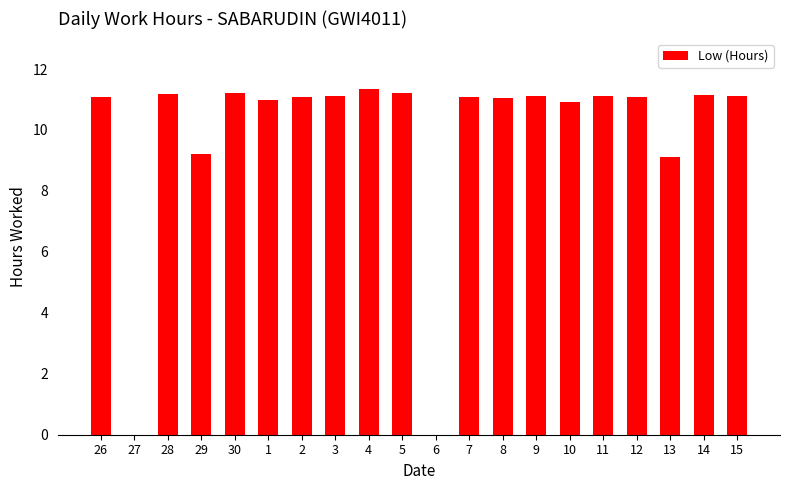

Is it true that the value at 15 is 11.1?

True